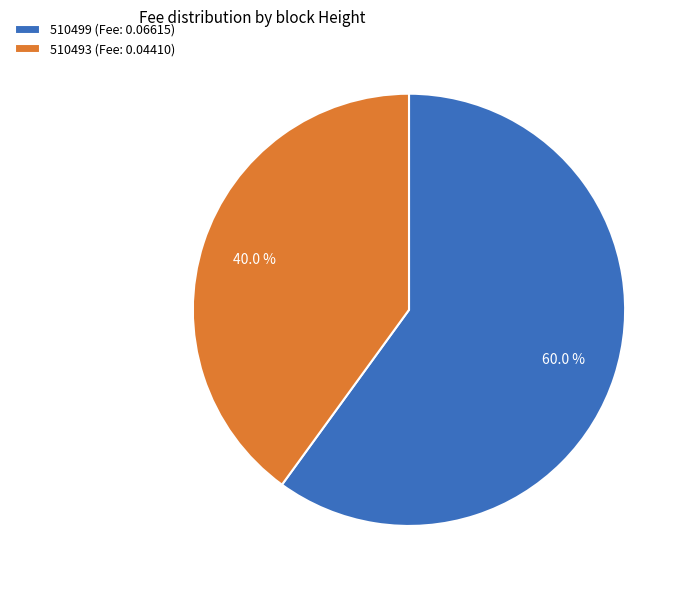

Count the number of slices in the pie.

2